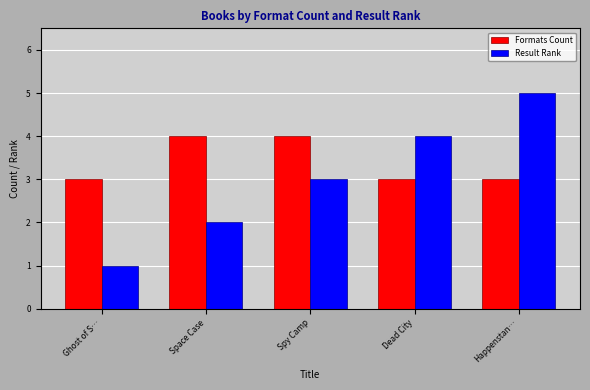

Is it true that Formats Count equals 2 at Happenstan…?

False